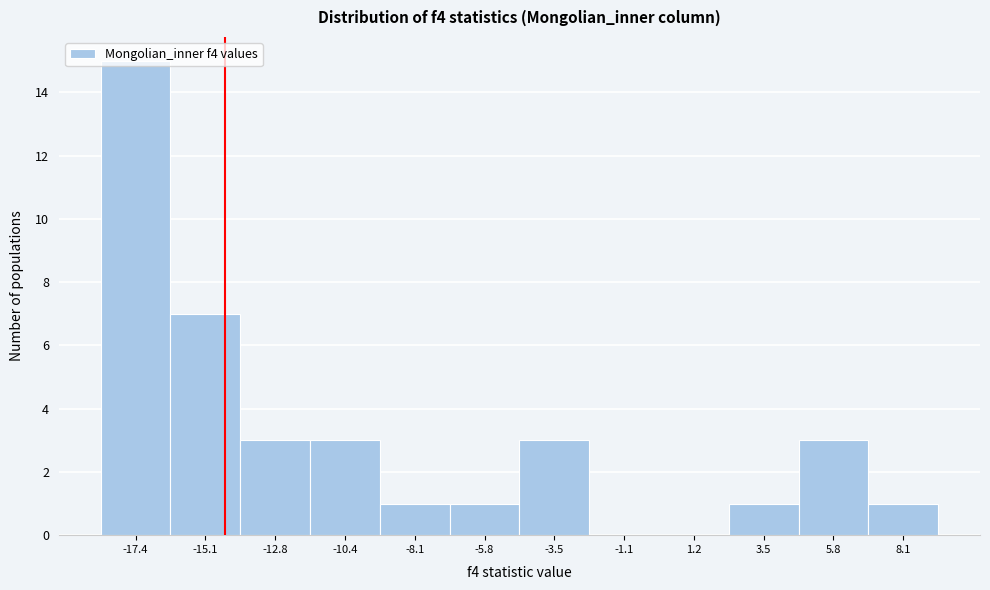

What is the ratio of the value at -5.8 to the value at -3.5?

0.3